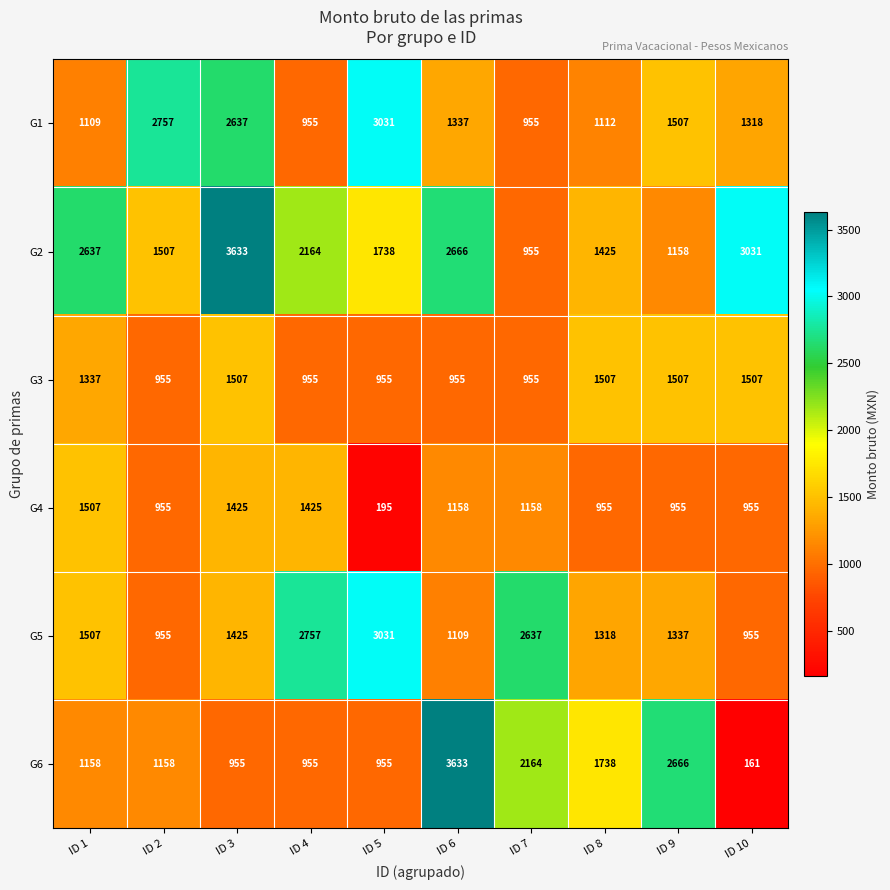

What is the maximum value shown in the chart?

3633